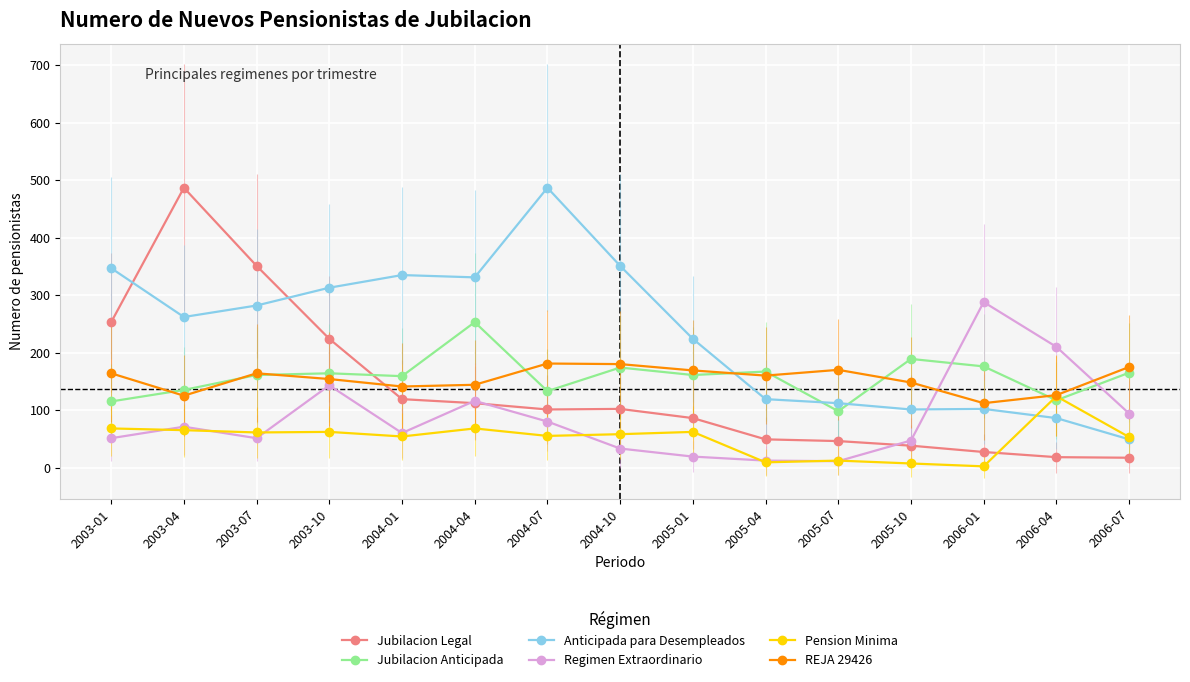

What is the label of the 3rd point from the left?

2003-07